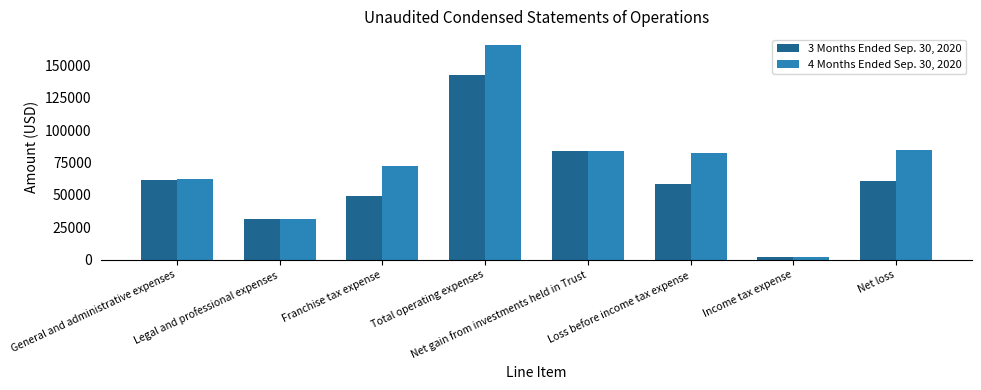

How many bars are there in total?

16